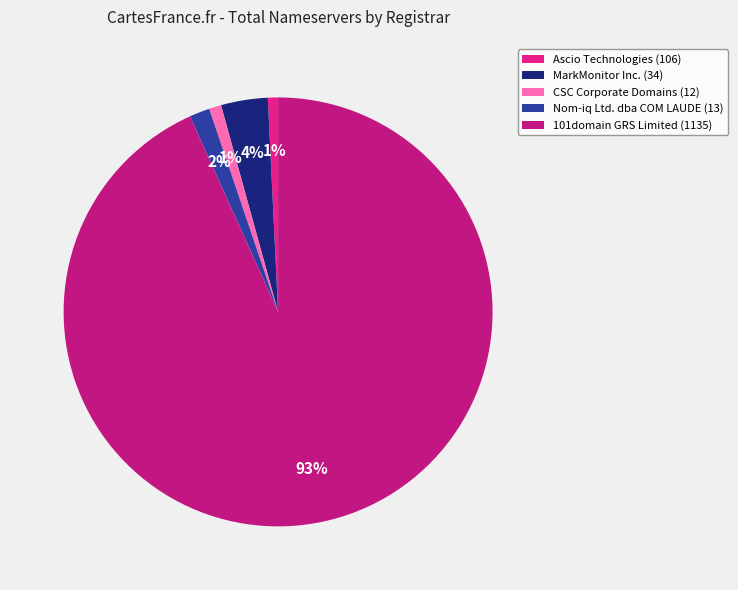

To the nearest percent, what is the average slice percentage?

20%